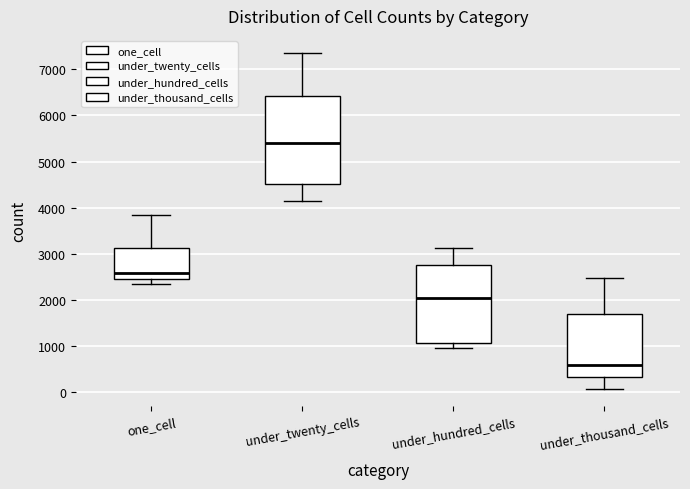

Which box's median line is the highest?

under_twenty_cells